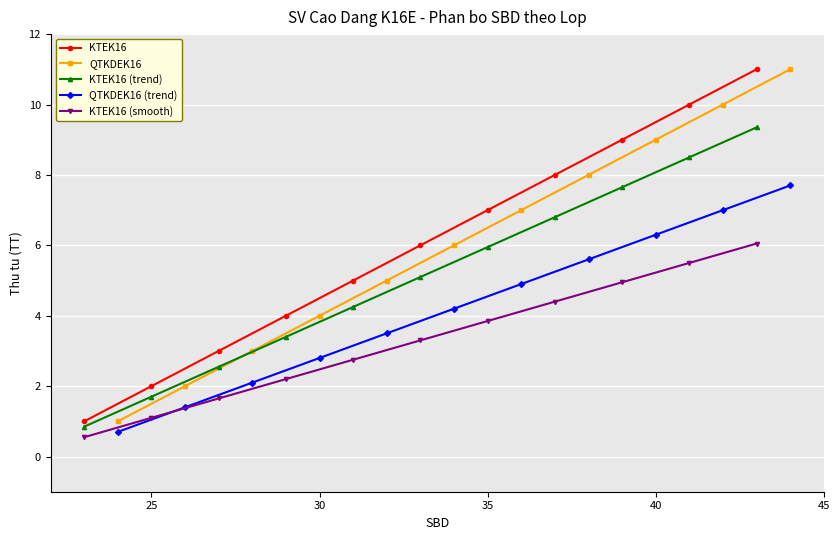

What are all the series names shown in the legend?

KTEK16, QTKDEK16, KTEK16 (trend), QTKDEK16 (trend), KTEK16 (smooth)